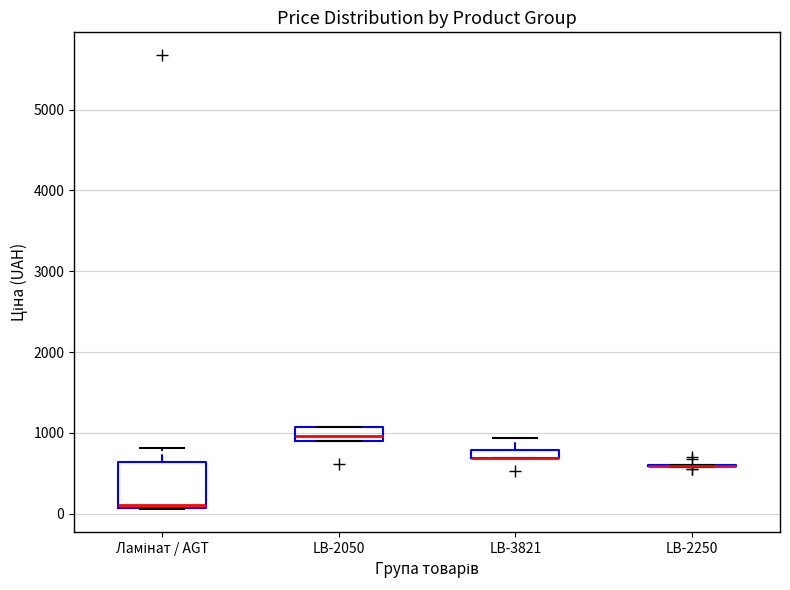

Comparing the boxes themselves (not the whiskers), which one is the tallest?

Ламінат / AGT